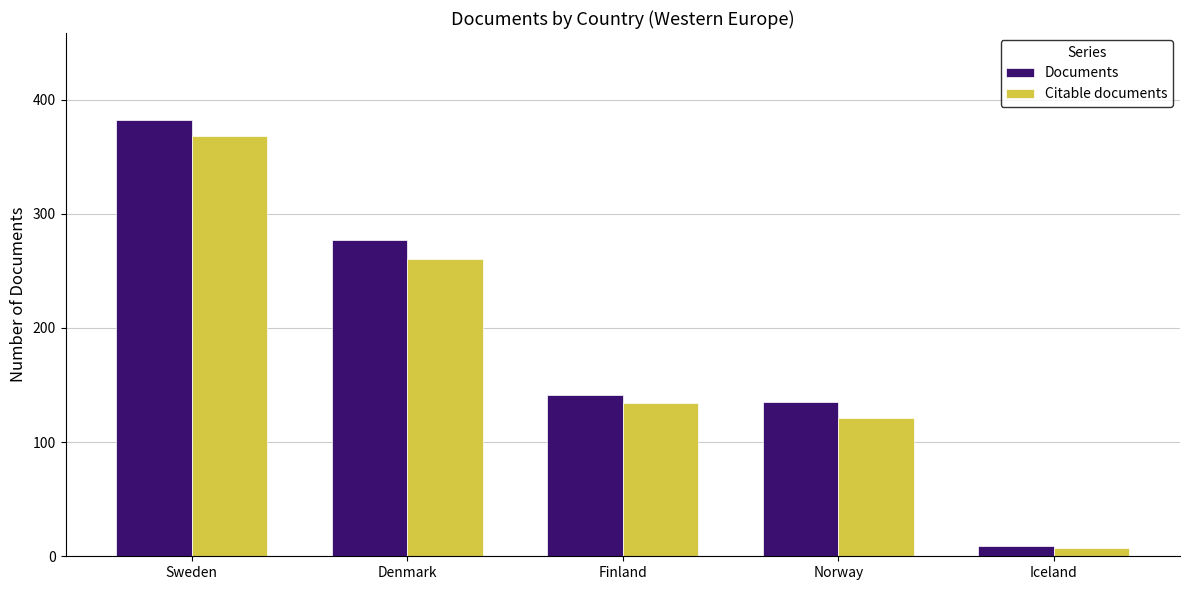

Rank the series by their average value, from lowest to highest.

Citable documents, Documents